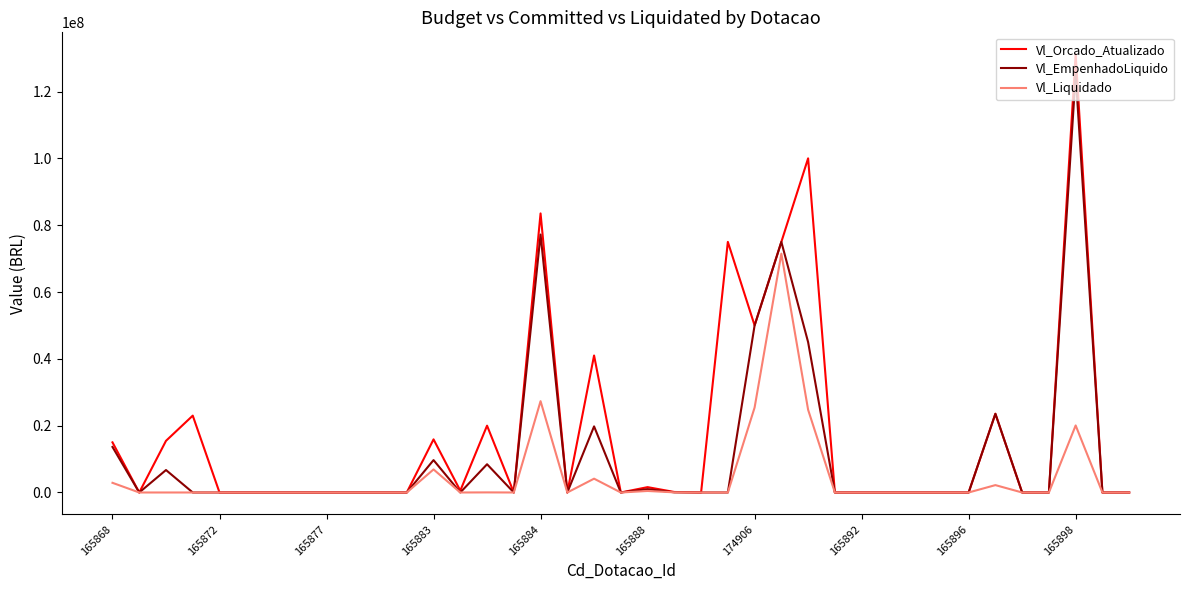

Does the chart display data point markers on the line(s)?

No